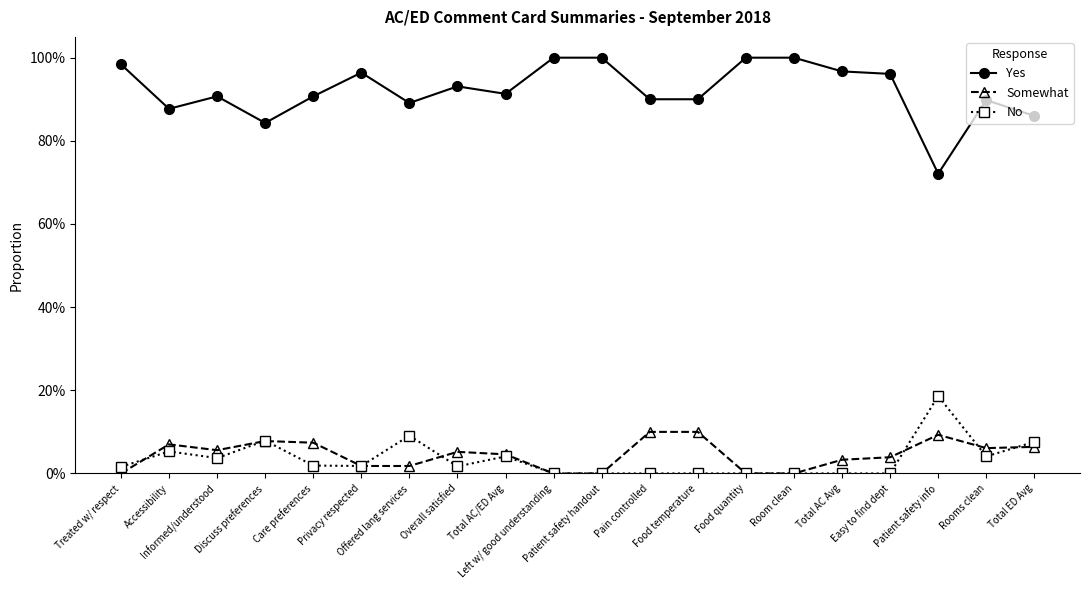

At Informed/understood, list the series in order from smallest to largest.

No, Somewhat, Yes